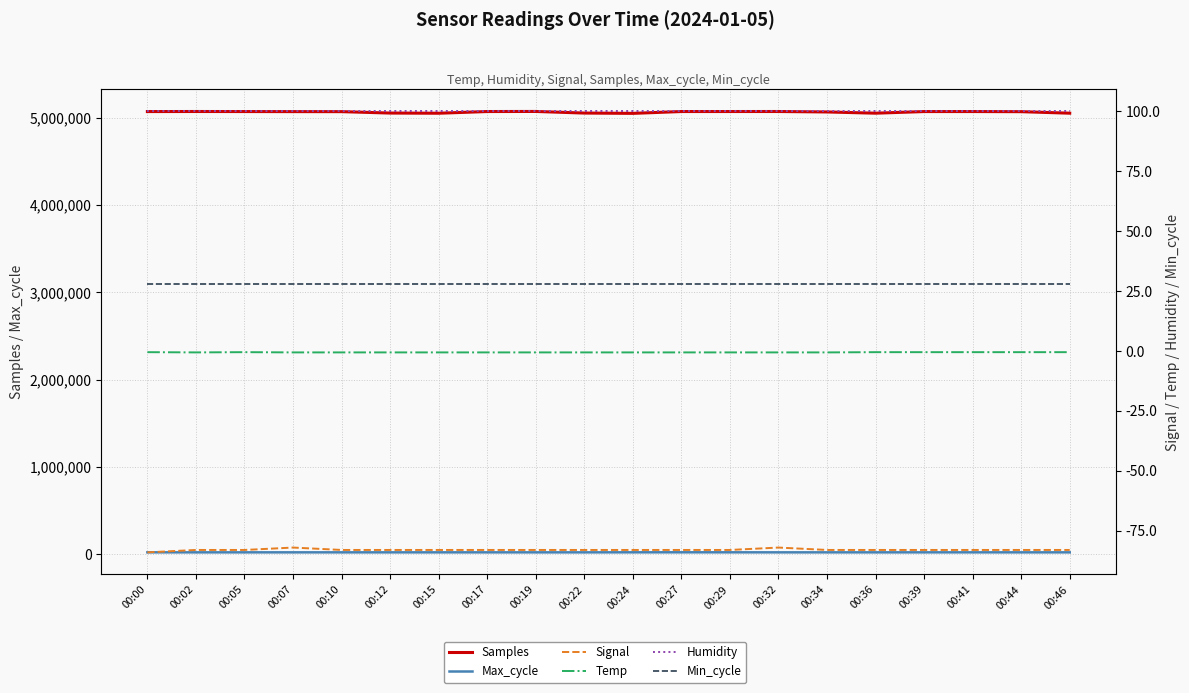

Does the chart have visible grid lines?

Yes